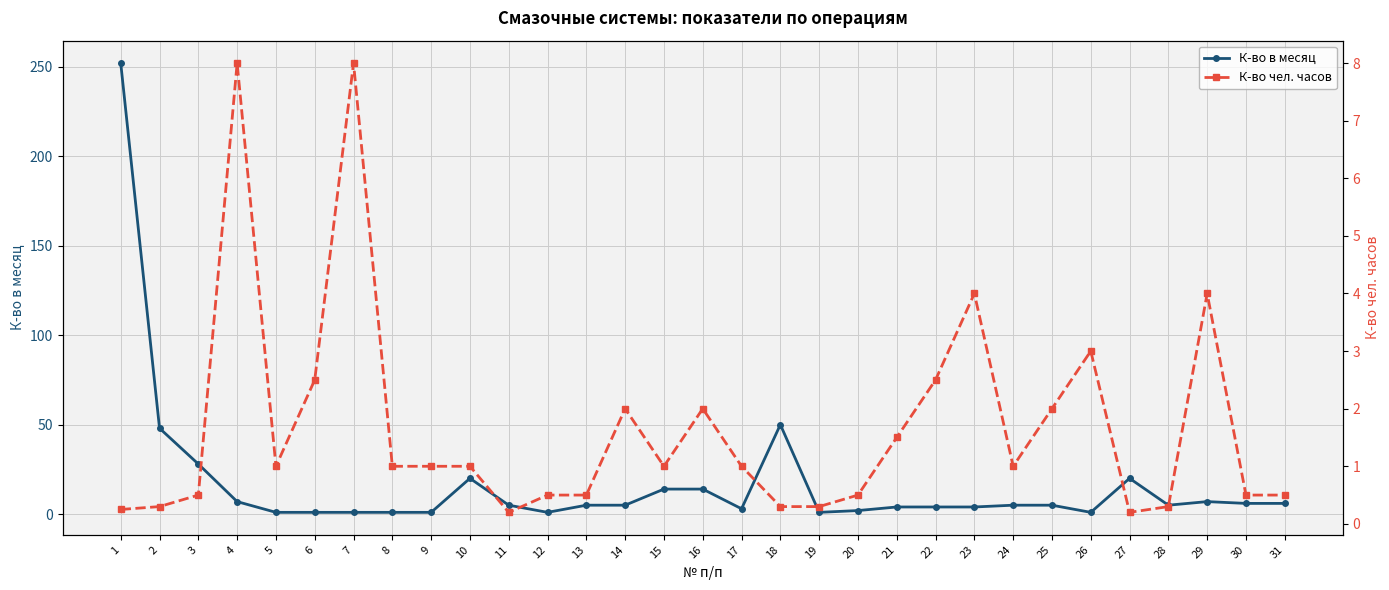

What is the maximum value shown in the chart?

252.0